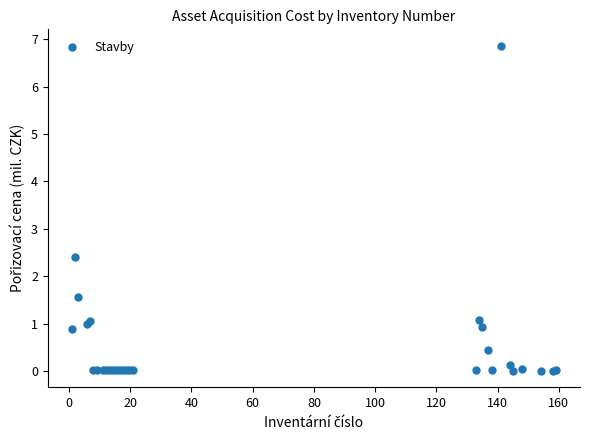

What Y value in the scatter plot is closest to 3?

2.4